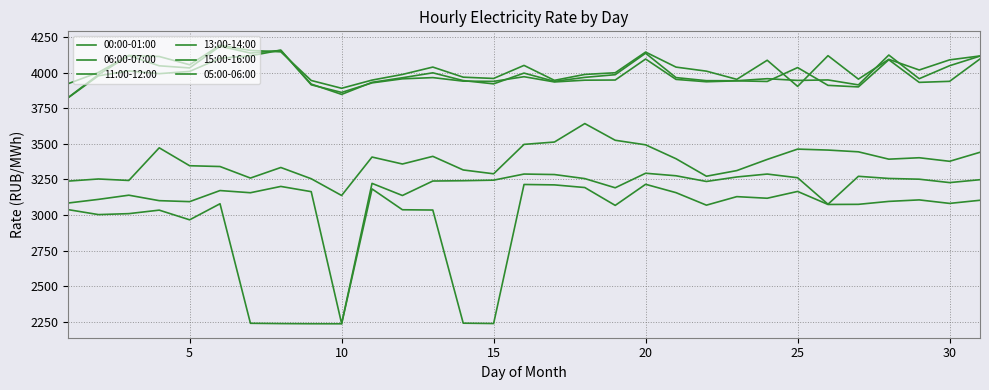

What is the greatest value displayed?

4192.5